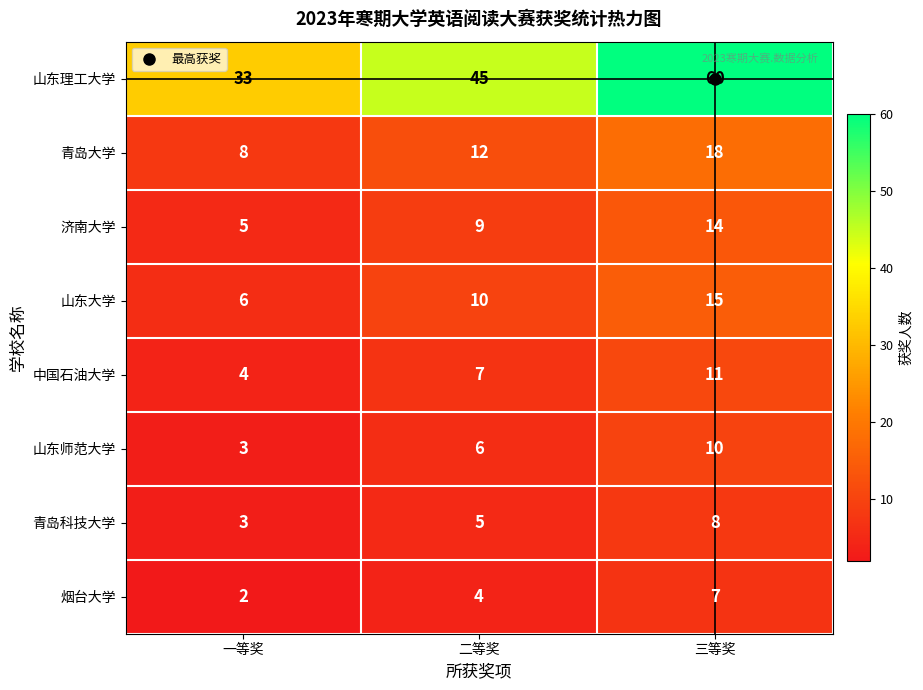

Between 一等奖 and 二等奖, which series saw the biggest shift?

山东理工大学